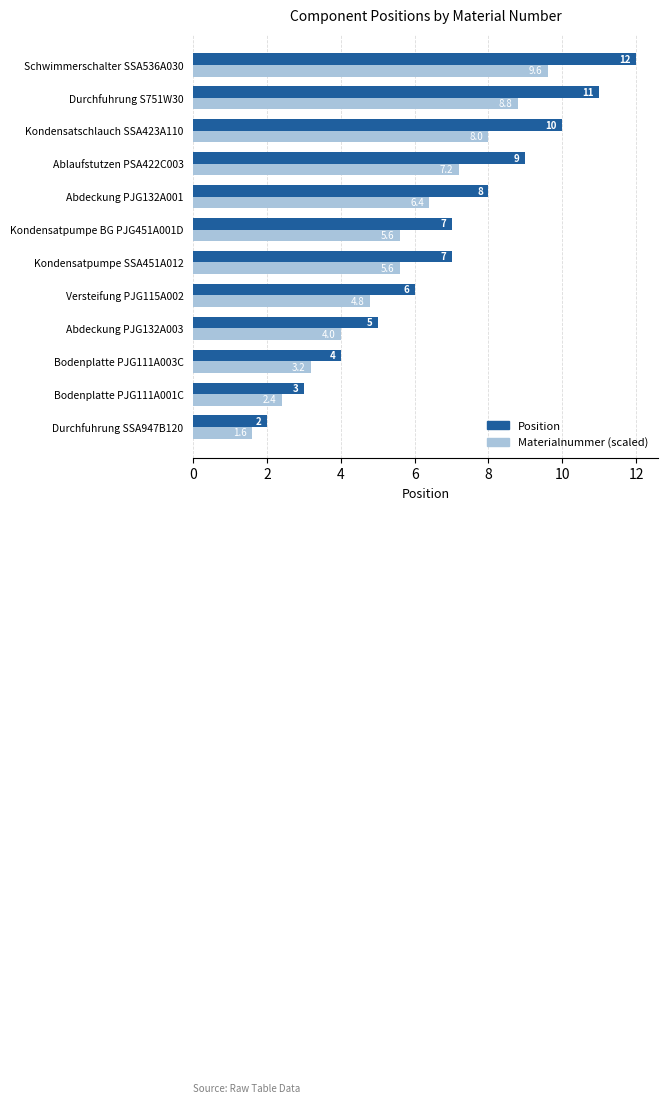

What is the approximate value of Materialnummer (scaled) at Bodenplatte PJG111A003C?

3.2